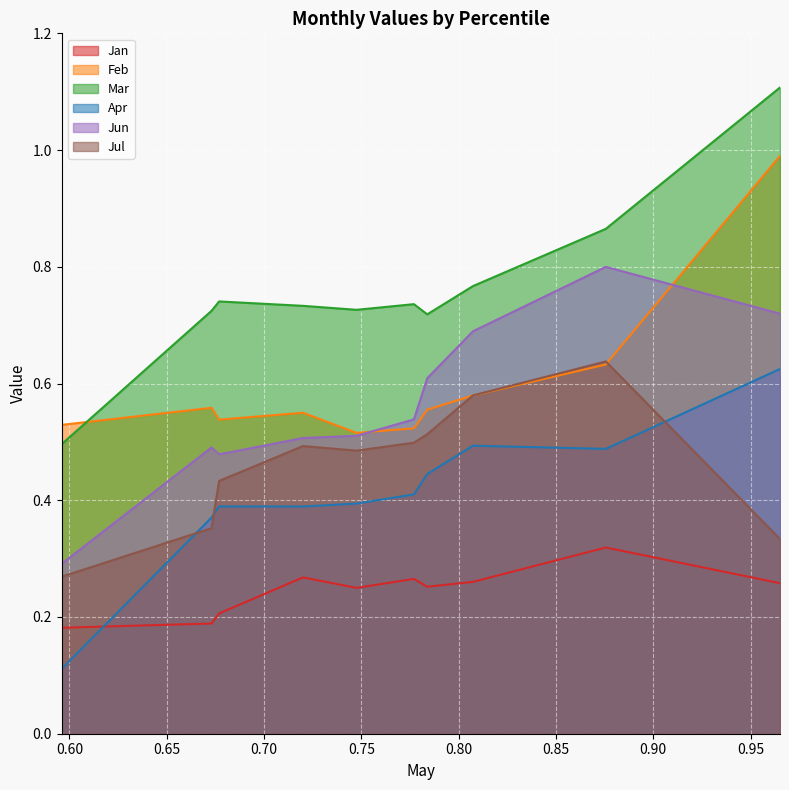

How many interior local peaks does the Jun series have?

2